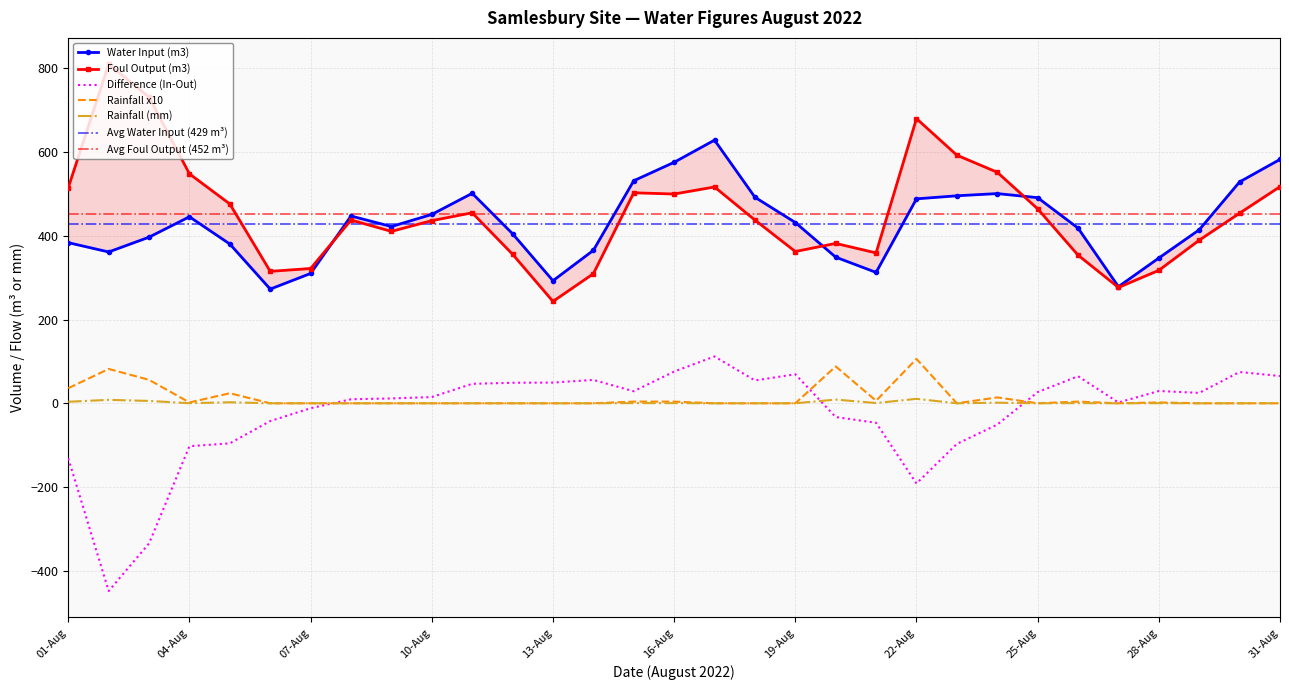

At which label is Difference (In-Out) closest to -168?

22-Aug